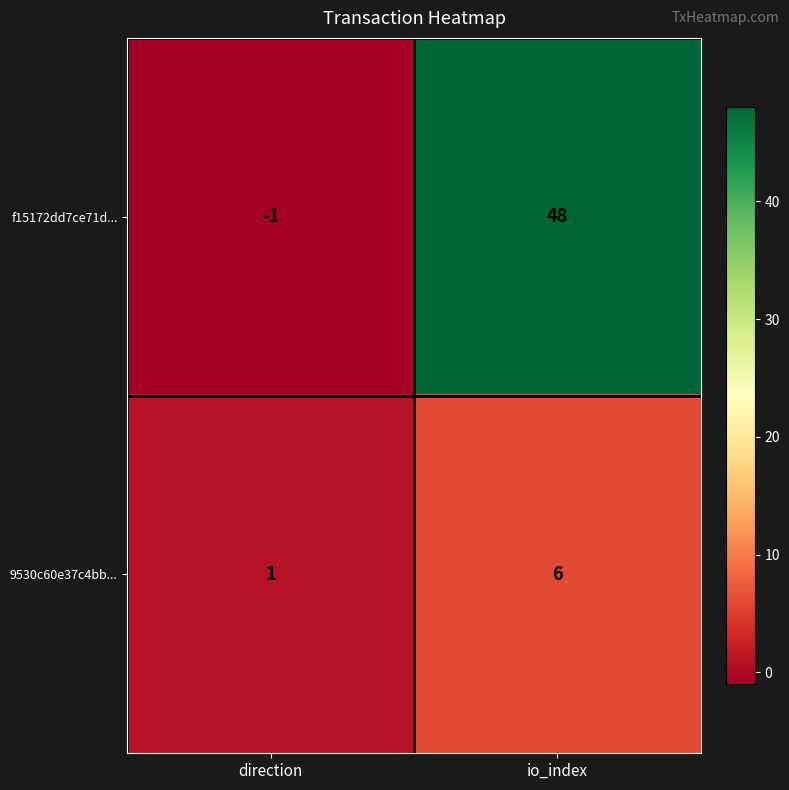

Which series changed the most between direction and io_index?

f15172dd7ce71d...